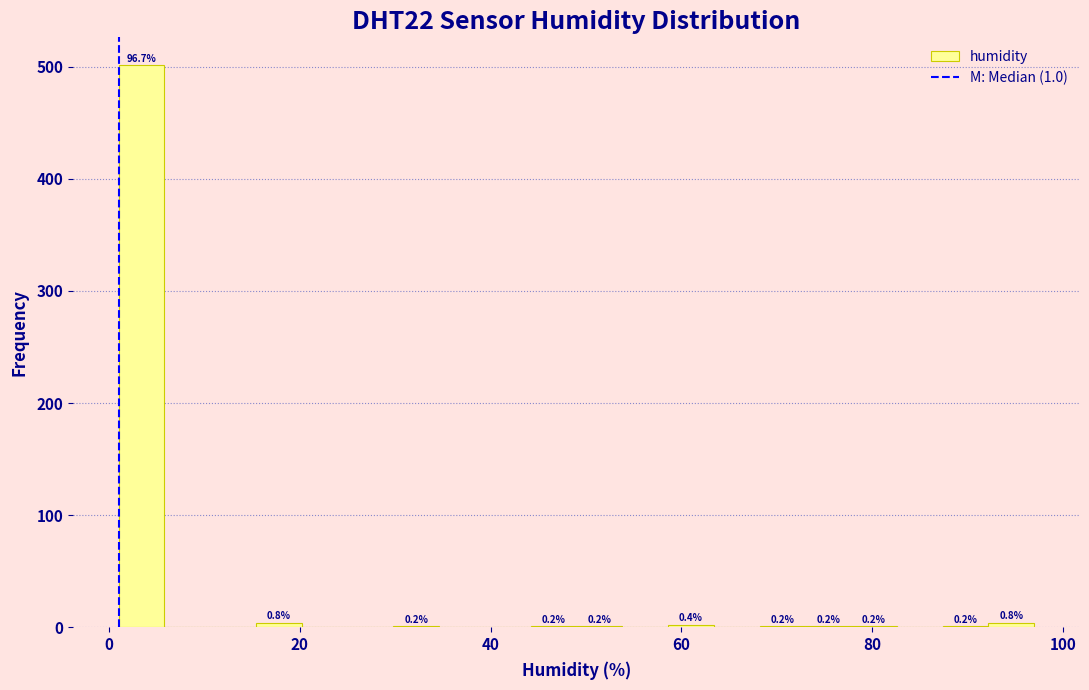

Read against the x-axis, roughly where is the centre of the tallest bar?

4